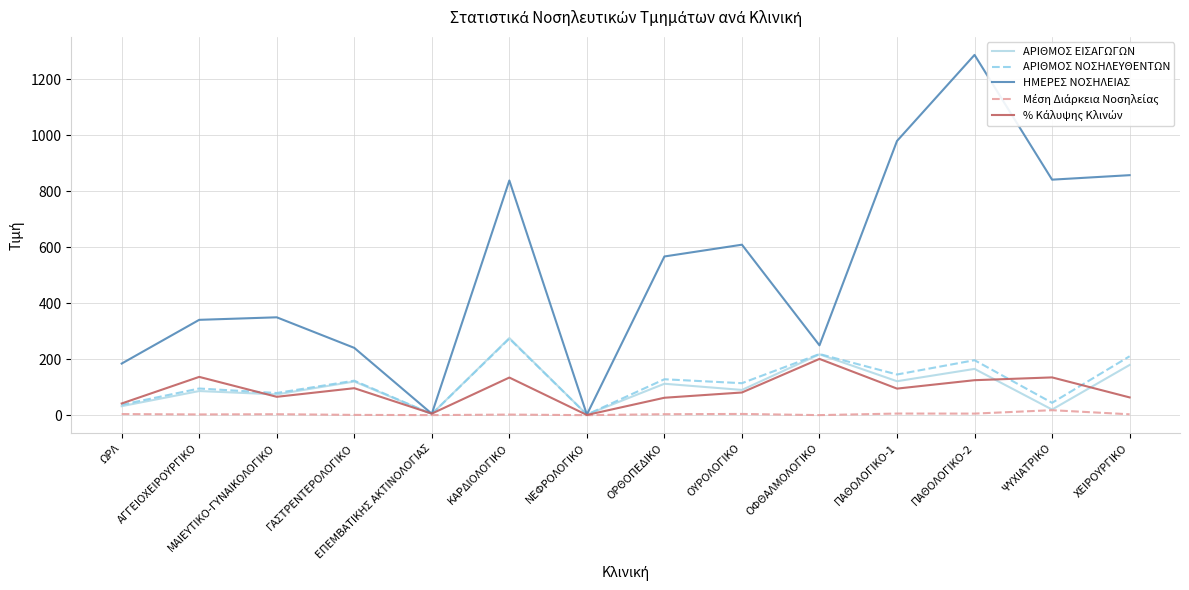

Which label corresponds to the largest value in the chart?

ΠΑΘΟΛΟΓΙΚΟ-2